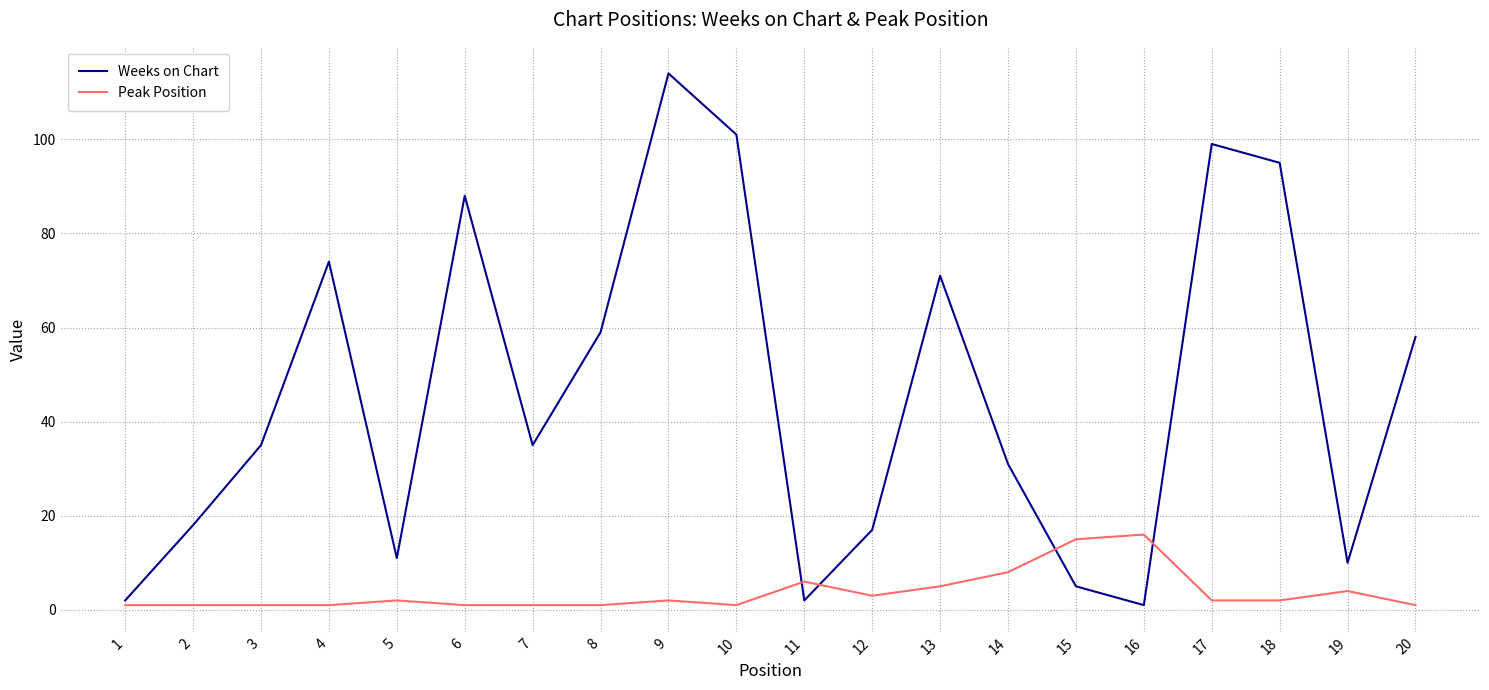

Which series has the largest total across all categories?

Weeks on Chart